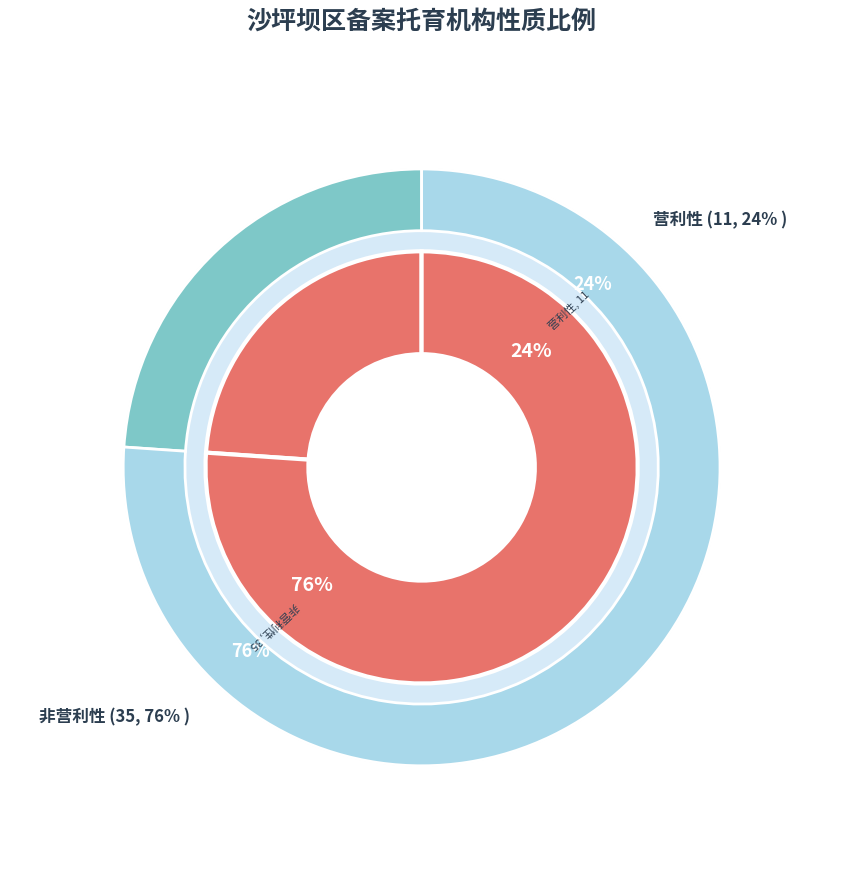

True or false: 营利性 accounts for 24% of the total.

True